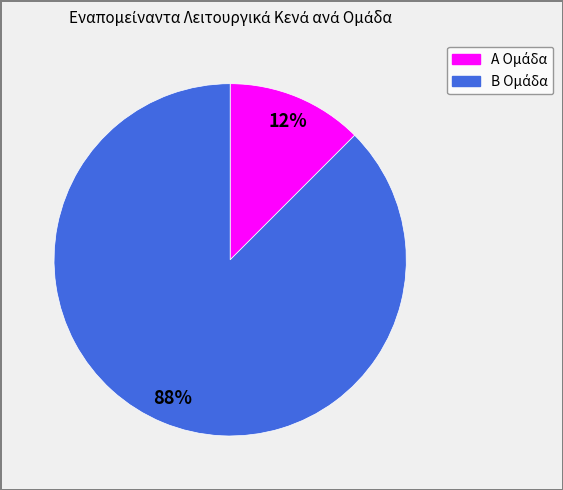

Is there a majority slice in this chart?

Yes